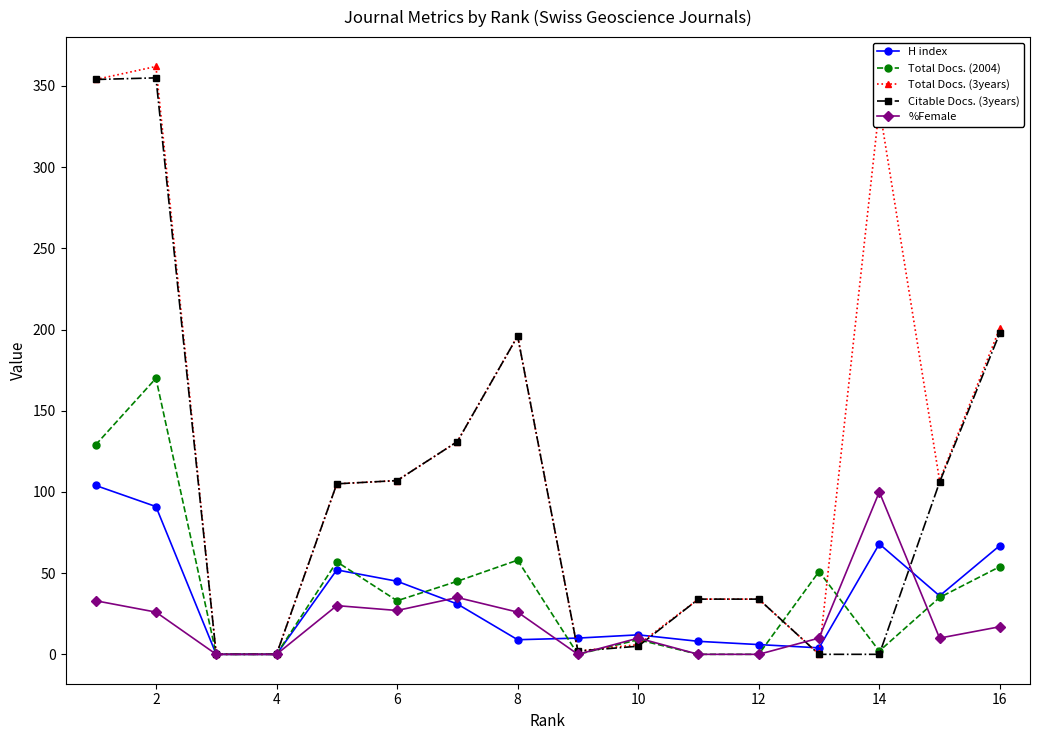

How many distinct data groups are displayed?

5